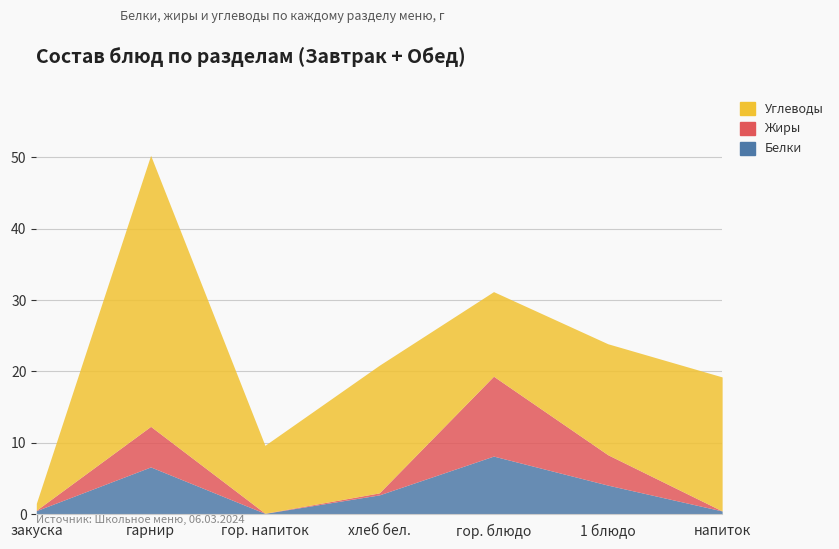

Is it true that Углеводы equals 16.6 at гарнир?

False